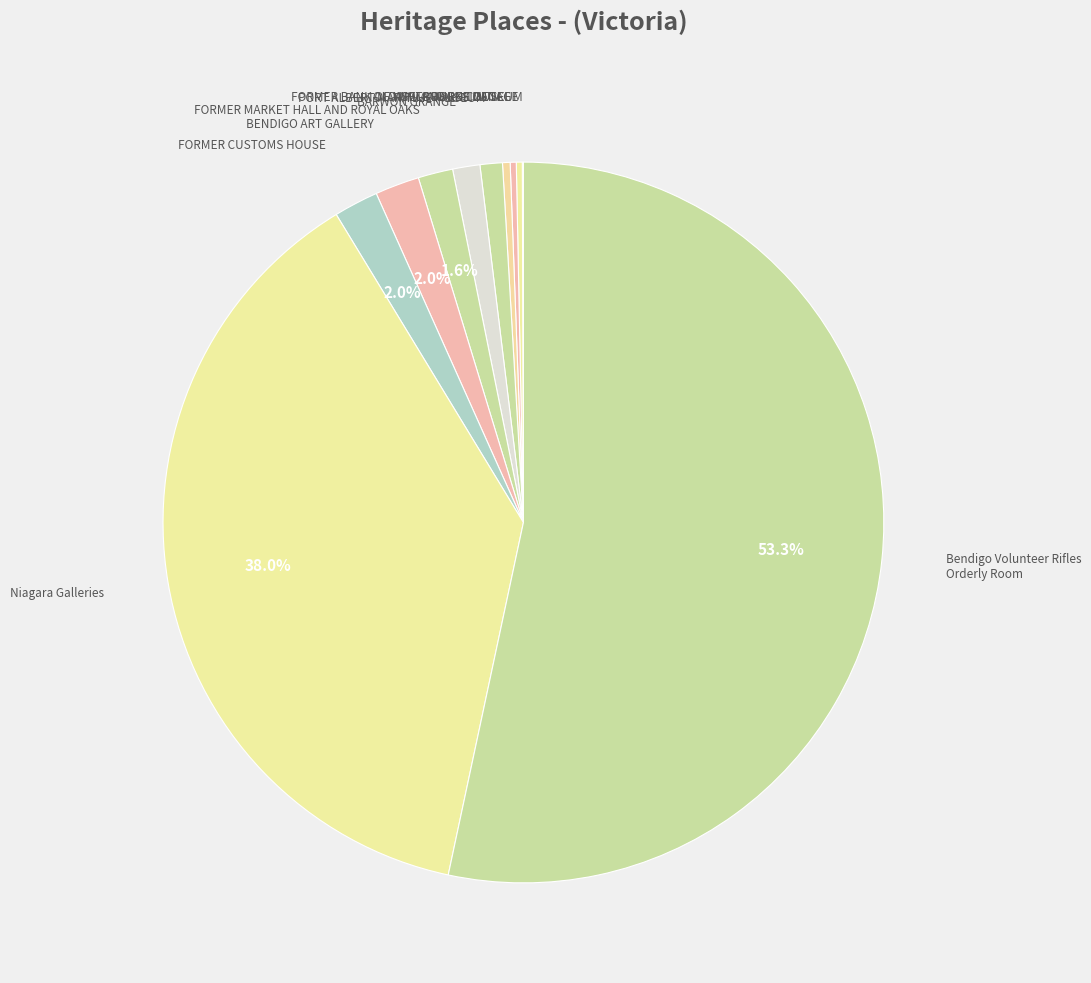

Which category accounts for the majority?

Bendigo Volunteer Rifles Orderly Room